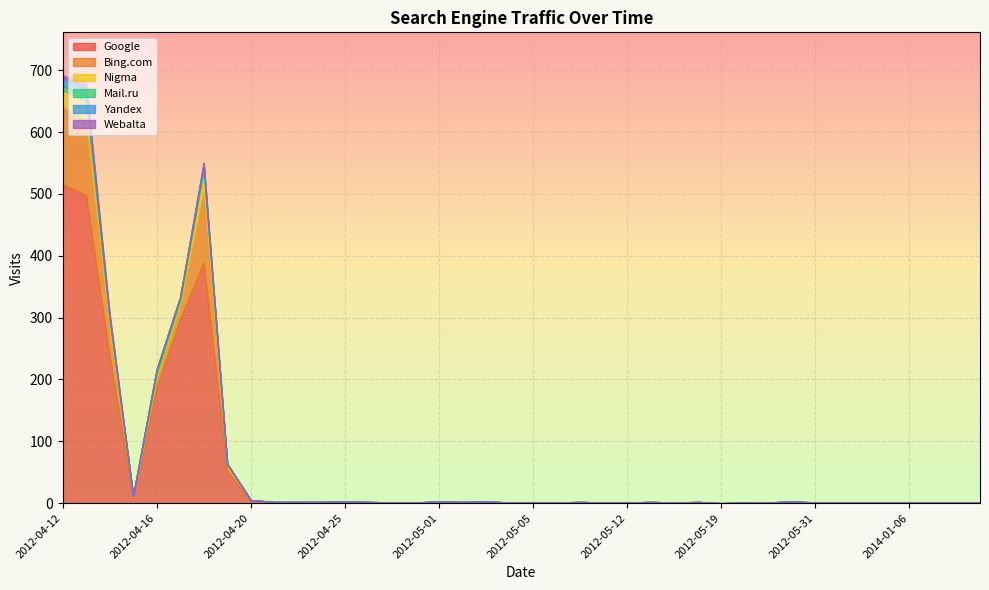

The value of Bing.com at 2014-03-28 is 0. True or false?

True